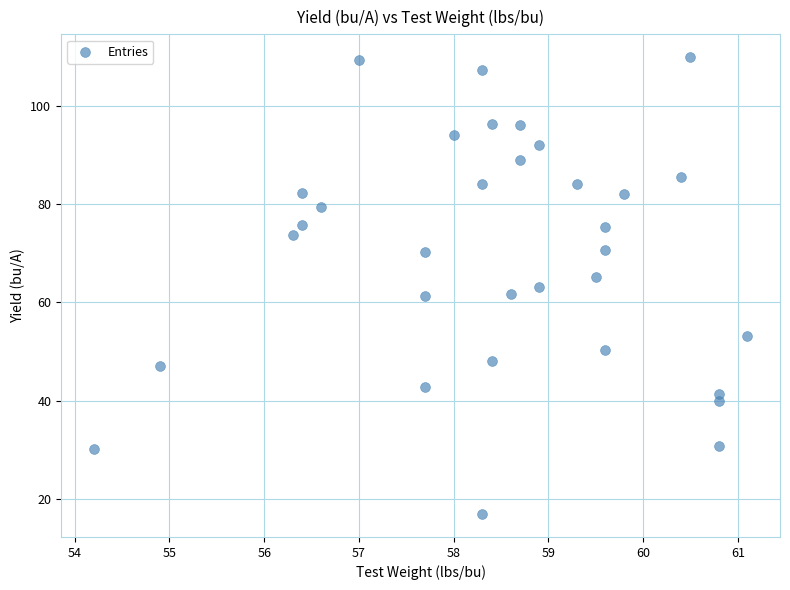

What is the range of X values (max minus min)?

6.9